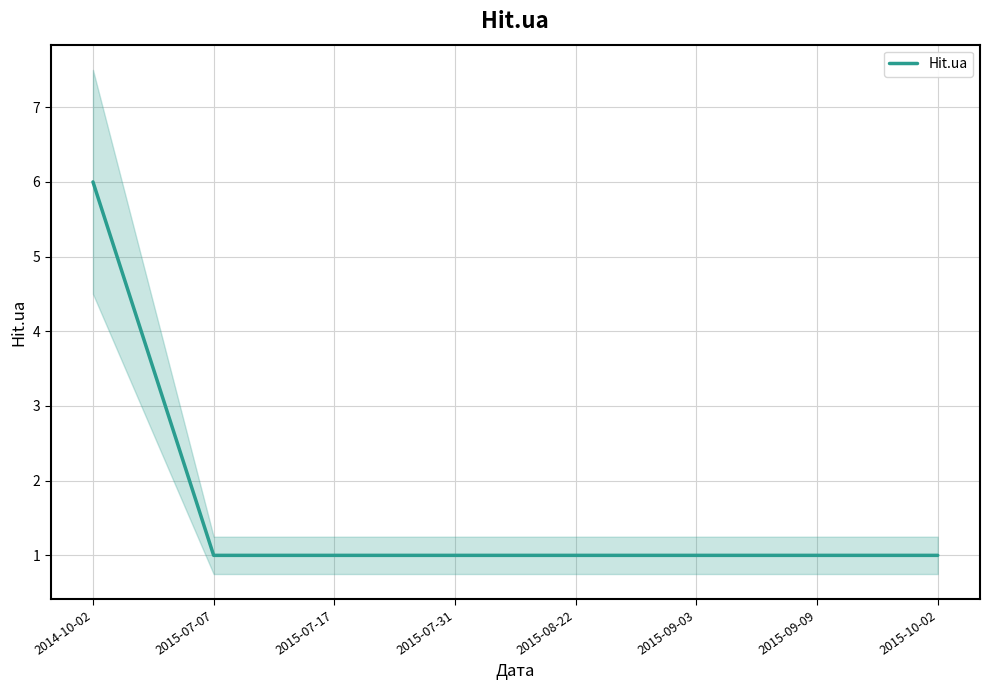

Rank the categories by value from highest to lowest.

2014-10-02, 2015-07-07, 2015-07-17, 2015-07-31, 2015-08-22, 2015-09-03, 2015-09-09, 2015-10-02